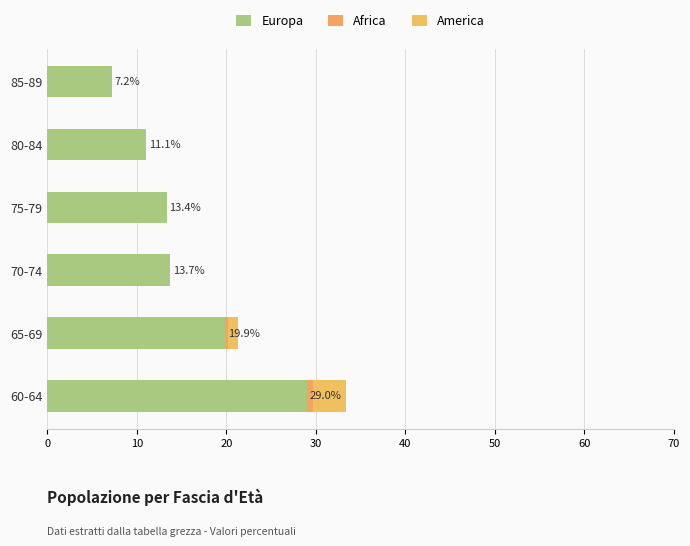

How many data points in Europa are above 13?

4